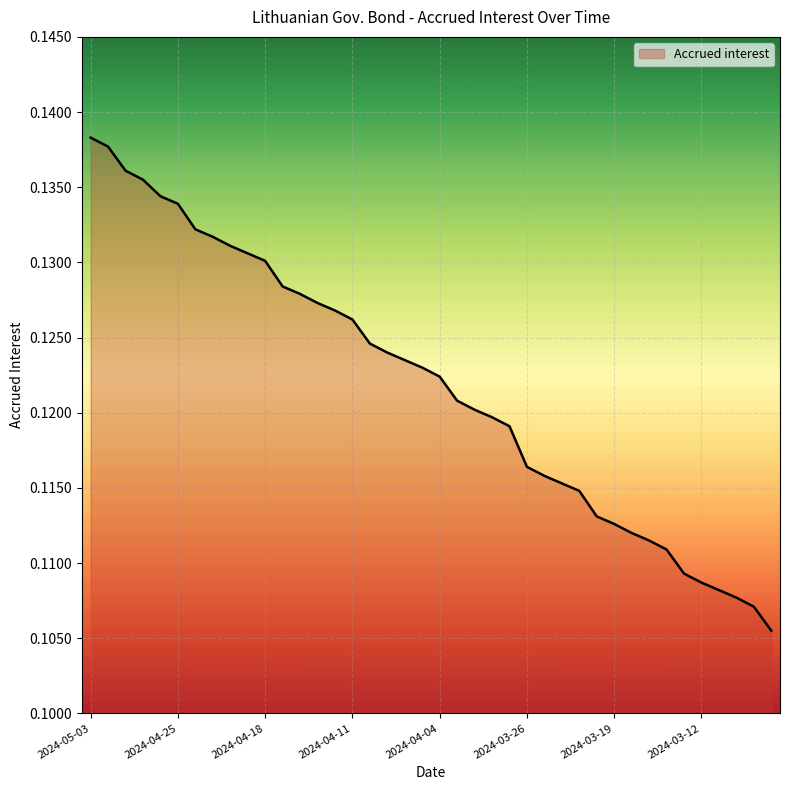

True or false: there are more than 1 points higher than both neighbors.

False